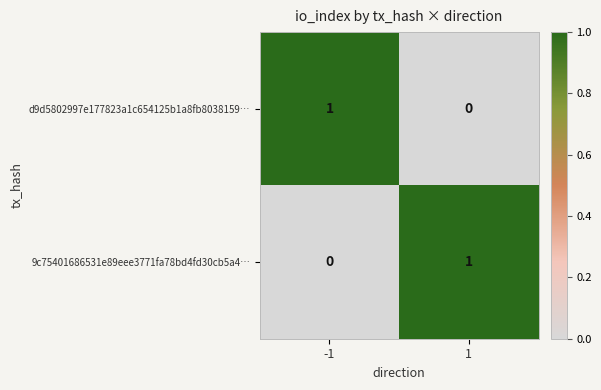

Rank the series at 1 from highest to lowest value.

9c75401686531e89eee3771fa78bd4fd30cb5a4…, d9d5802997e177823a1c654125b1a8fb8038159…